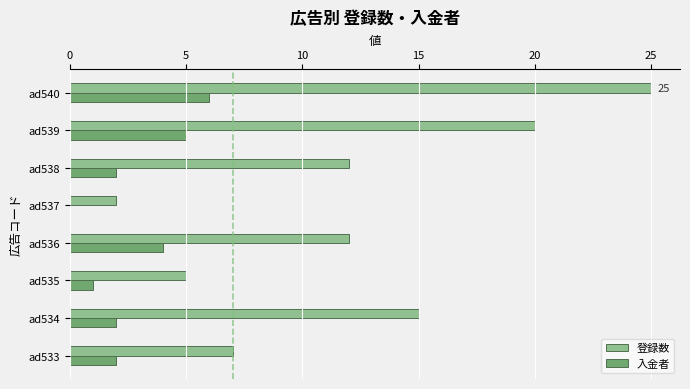

What is the average value of the 入金者 series?

3